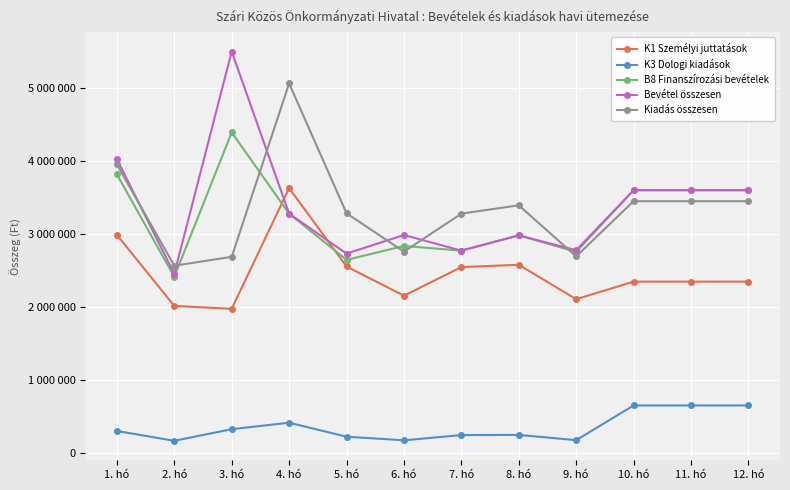

What are all the series names shown in the legend?

K1 Személyi juttatások, K3 Dologi kiadások, B8 Finanszírozási bevételek, Bevétel összesen, Kiadás összesen